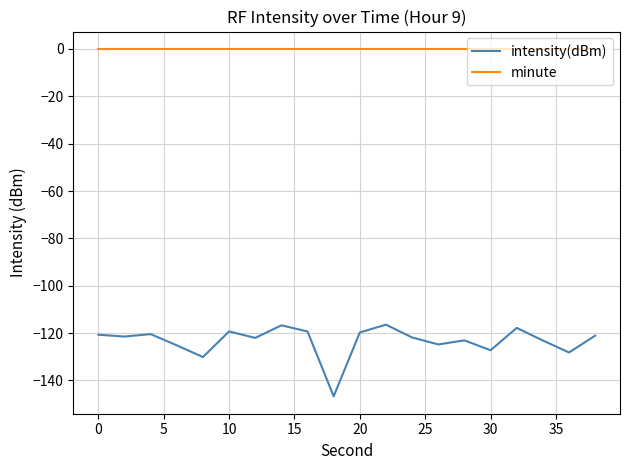

What is the maximum value for intensity(dBm)?

-116.4